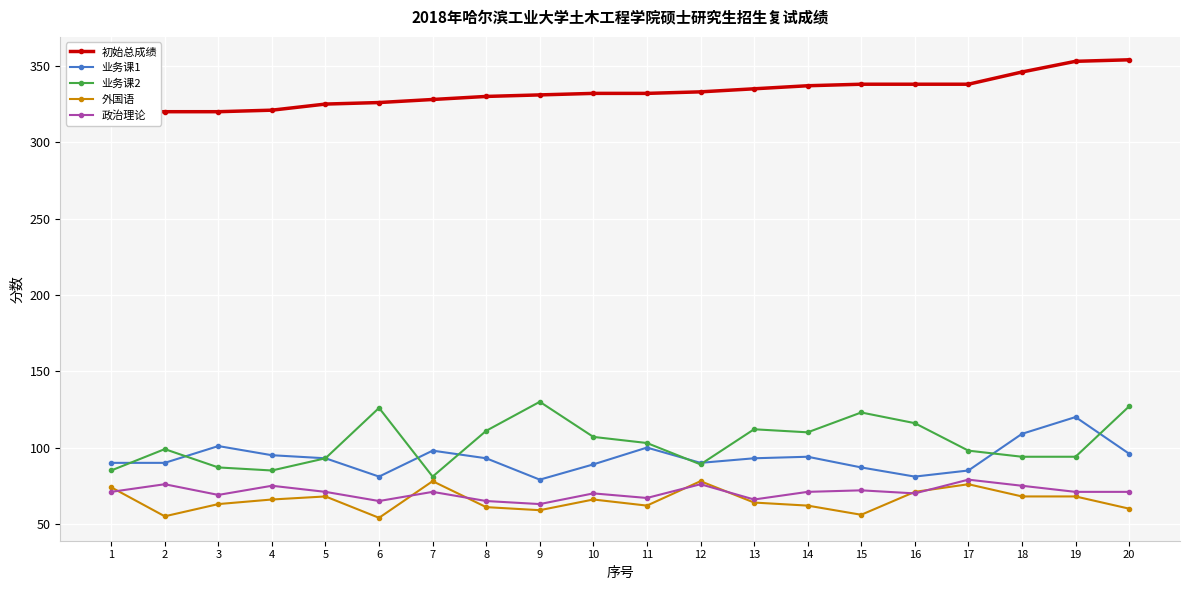

True or false: 政治理论 and 业务课1 cross at least once.

False